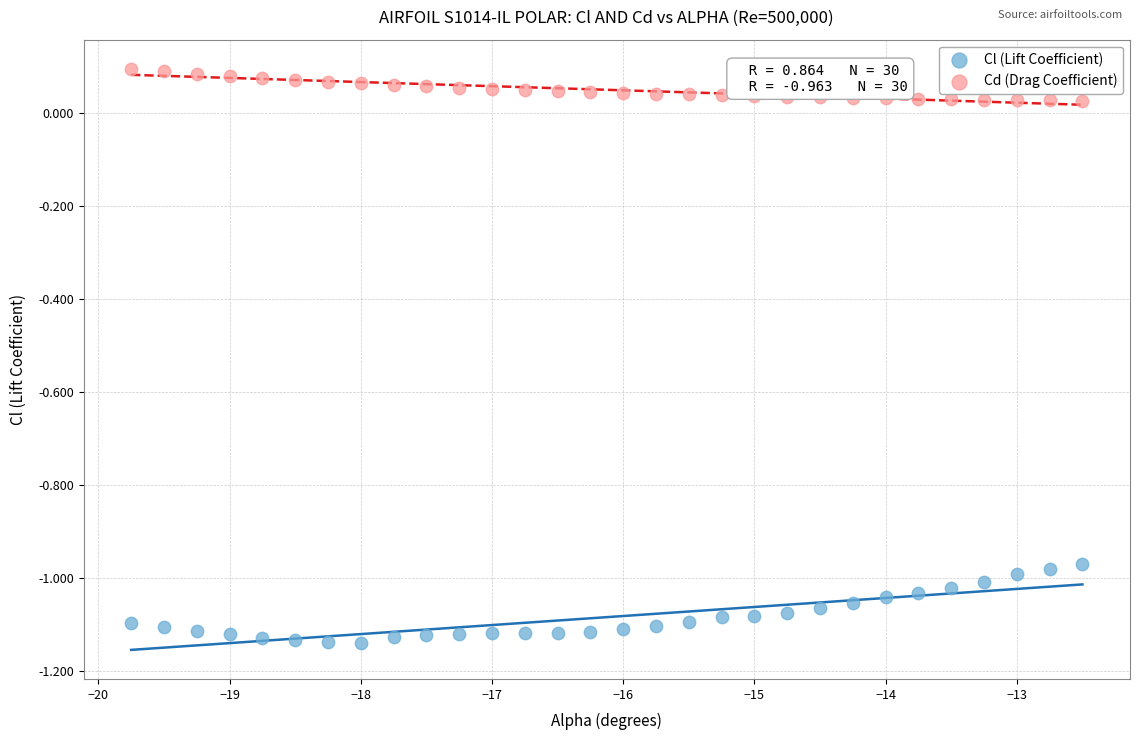

Across all data points, what is the range of Y values (max minus min)?

1.2